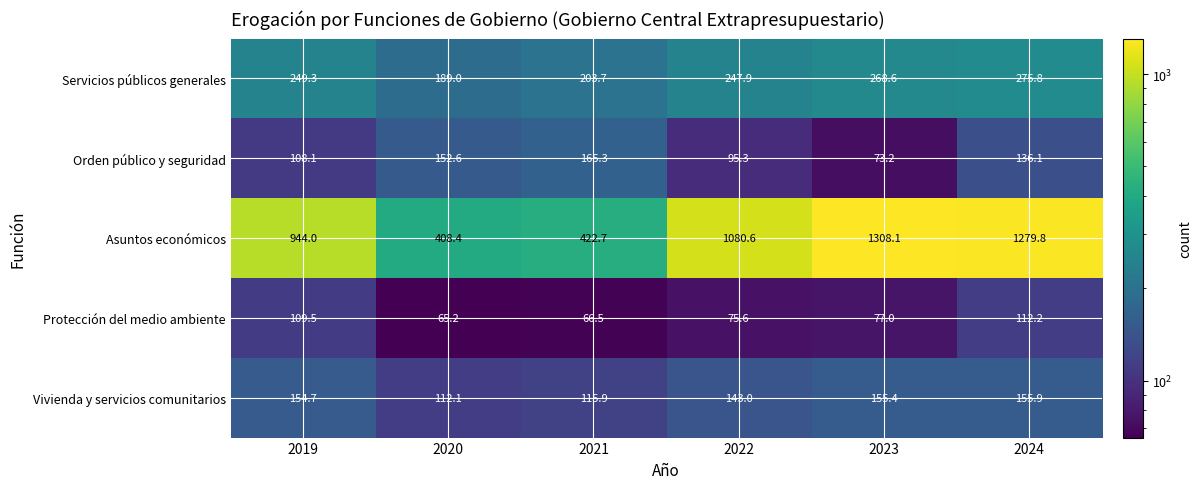

Between 2019 and 2024, which series saw the biggest shift?

Asuntos económicos